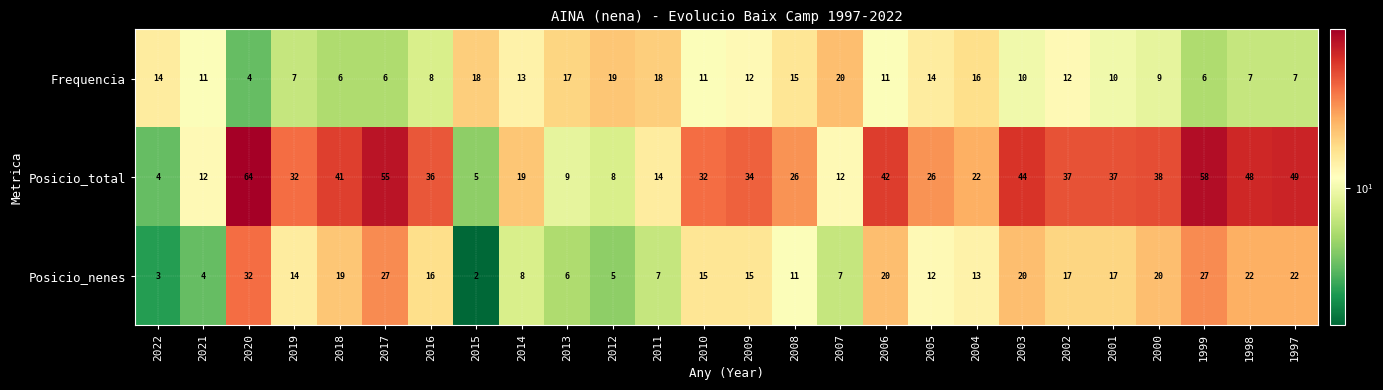

True or false: Frequencia has a value of 3 at 1998.

False